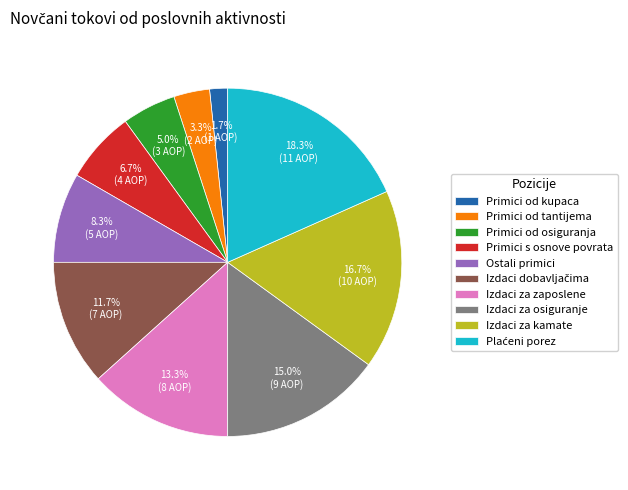

What percentage is NOT represented by Primici od osiguranja?

95.0%